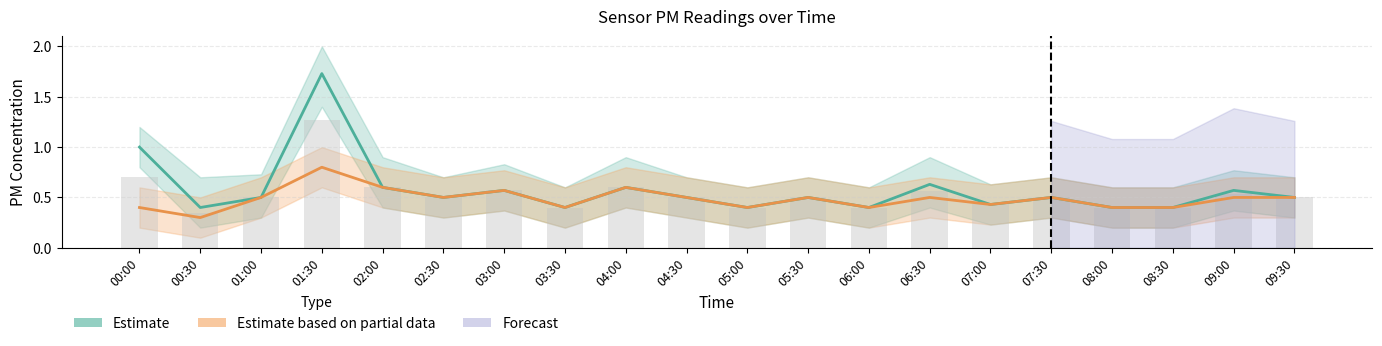

How many groups of bars are there?

20